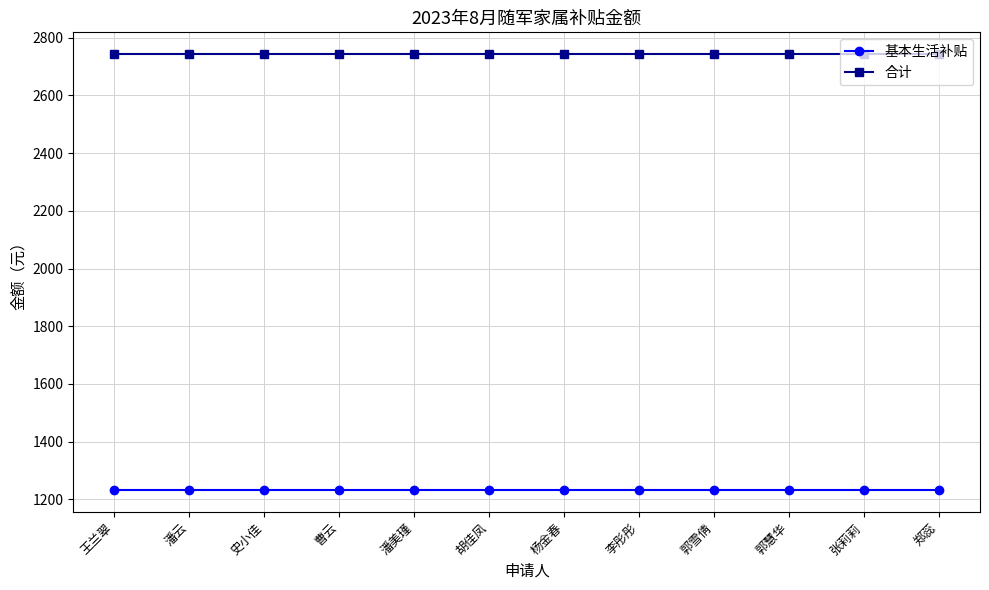

True or false: 合计 and 基本生活补贴 cross at least once.

False